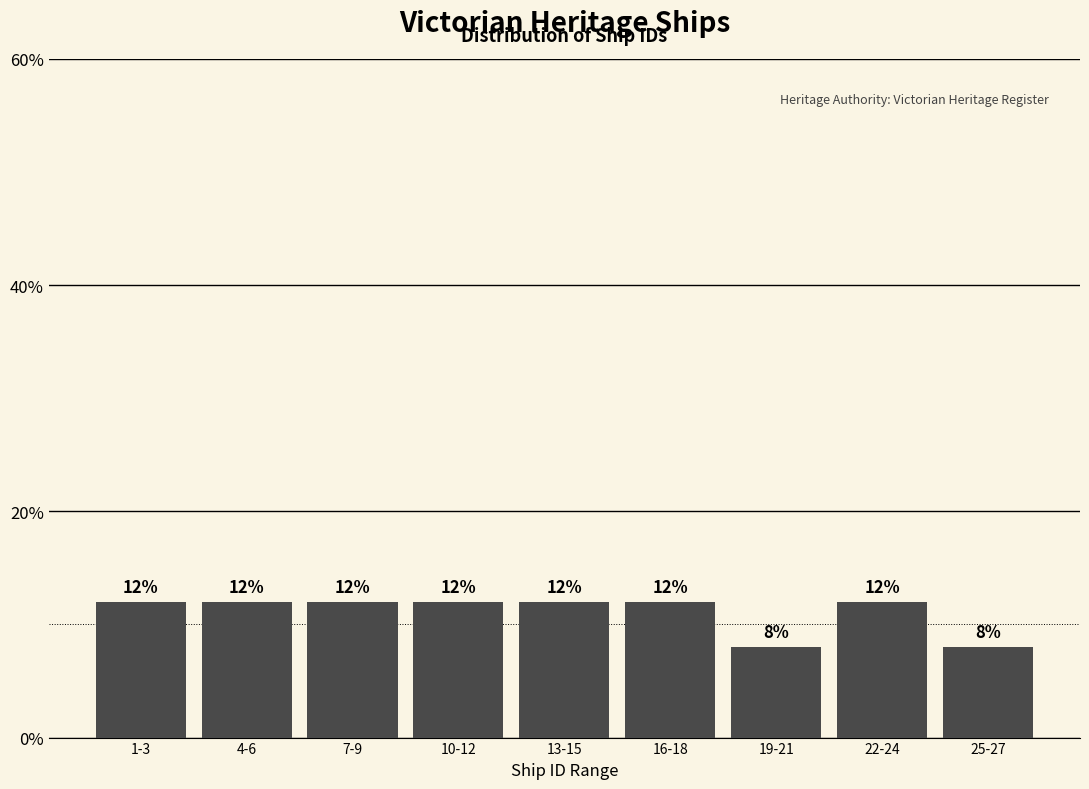

Reading right to left, extract all data points from this chart.

8	12	8	12	12	12	12	12	12